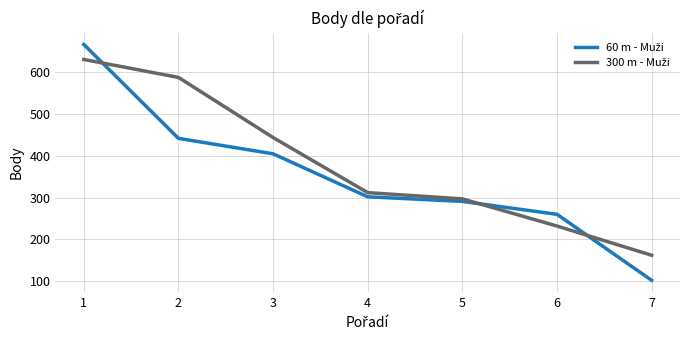

What is the total value across all series at 2?

1030